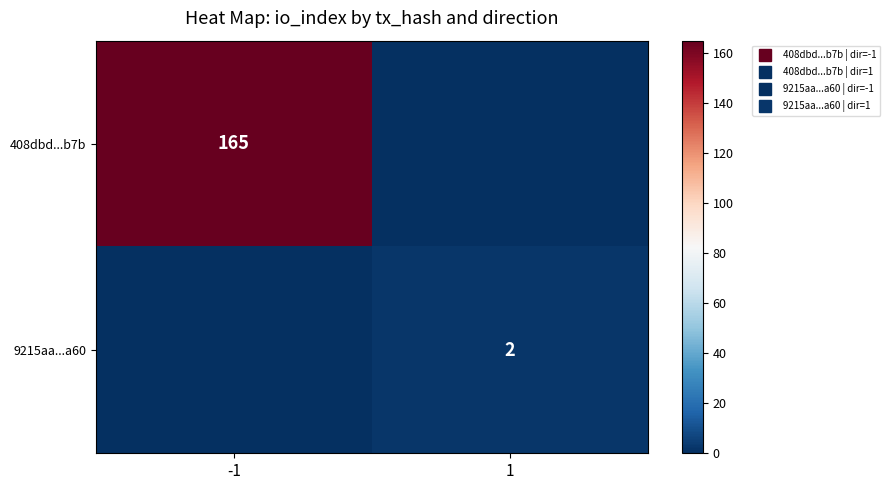

How many 408dbd...b7b values are between 0 and 165?

2